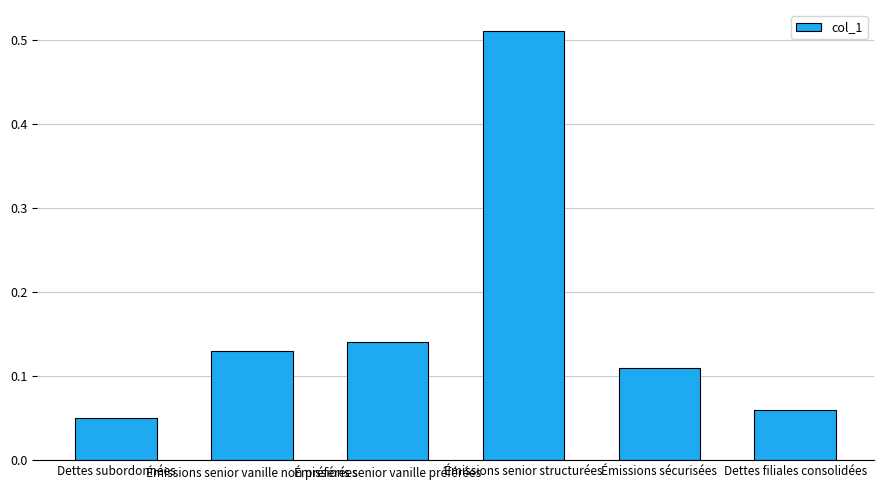

What is the label of the 1st bar from the left?

Dettes subordonnées